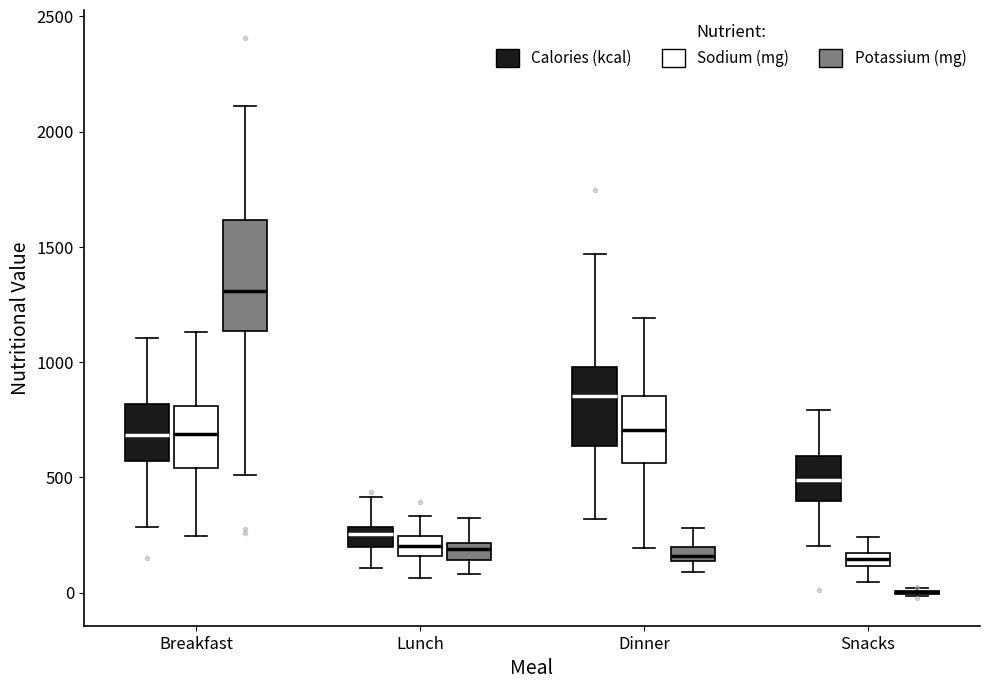

Which box is the tallest, from its lower edge to its upper edge?

Breakfast (Potassium (mg))